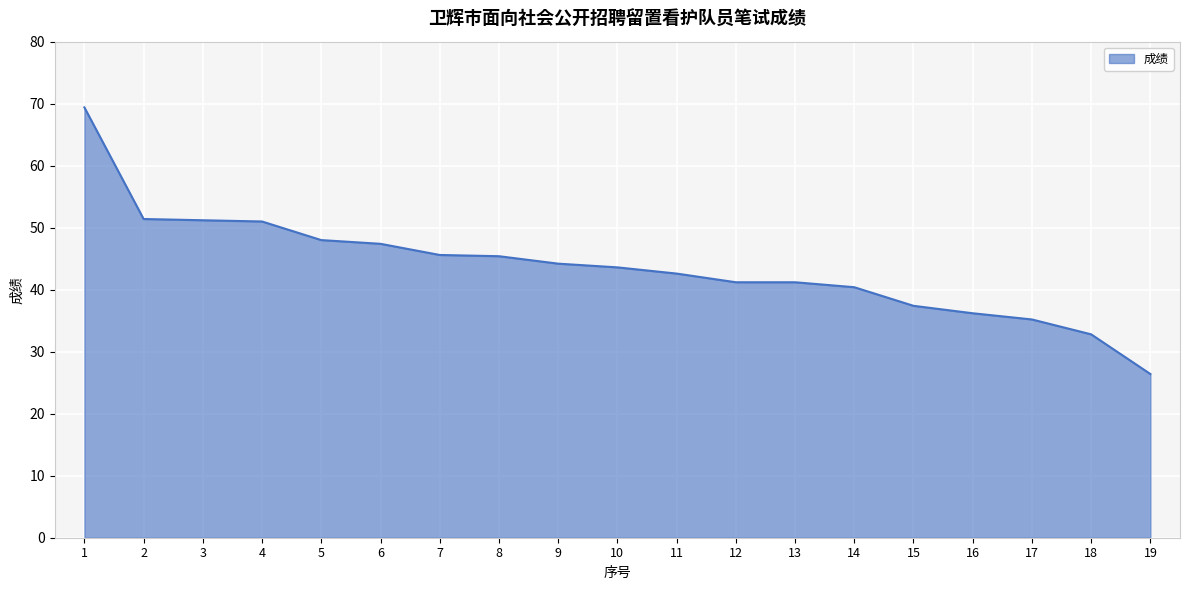

What is the approximate value at 9?

44.2